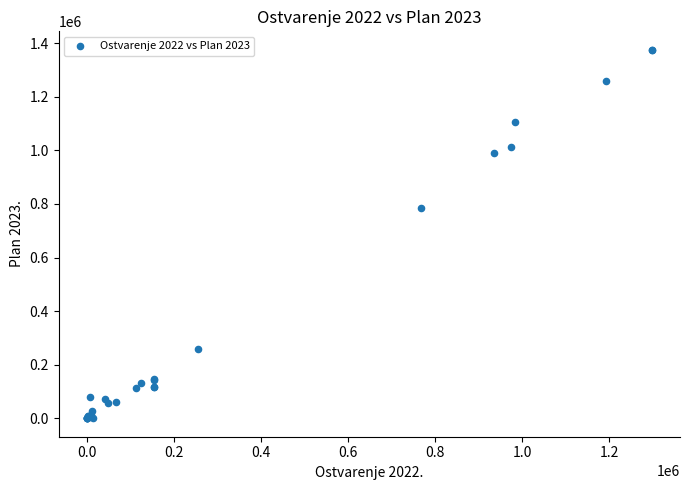

What Y value in the scatter plot is closest to 687832?

785000.0